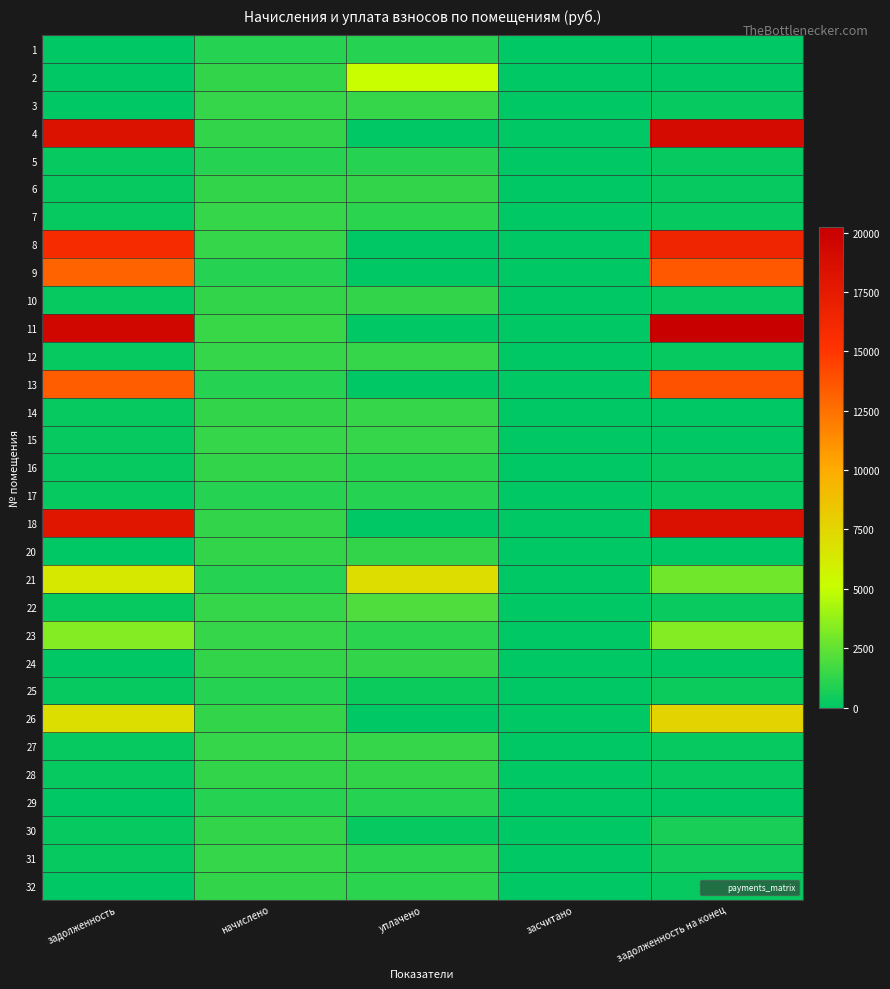

What is the total value across all series at задолженность на конец?

119592.8